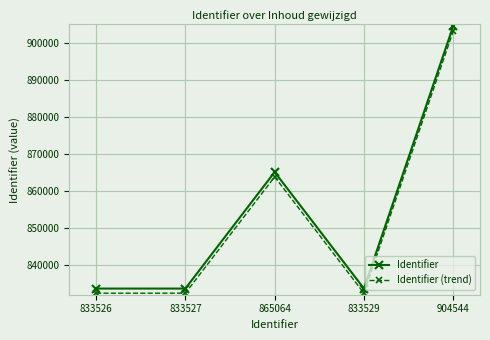

At which label is Identifier (trend) closest to 867731?

865064